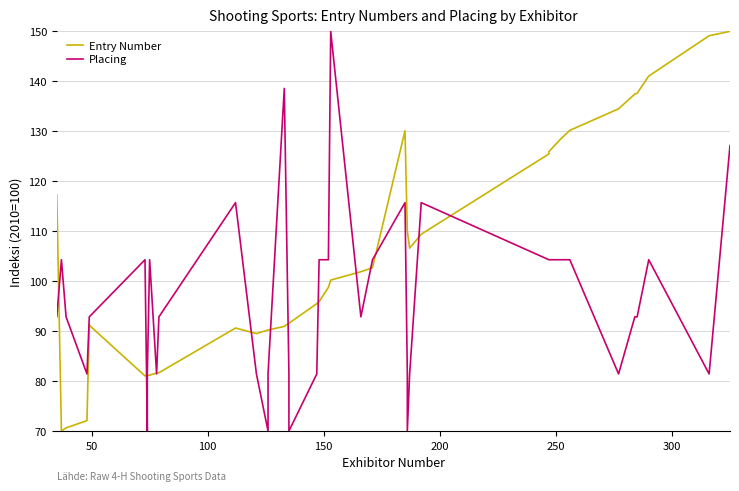

Is it true that Entry Number equals 47.6 at 20?

False